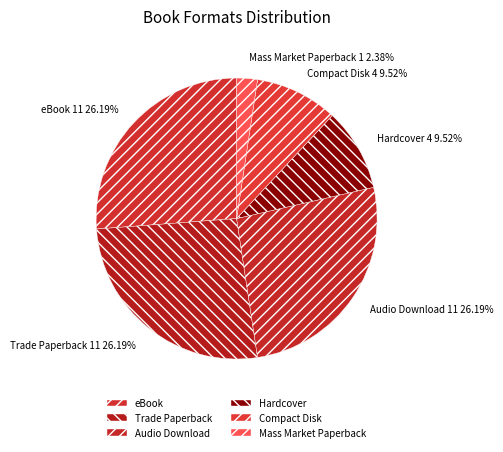

Is there a majority slice in this chart?

No